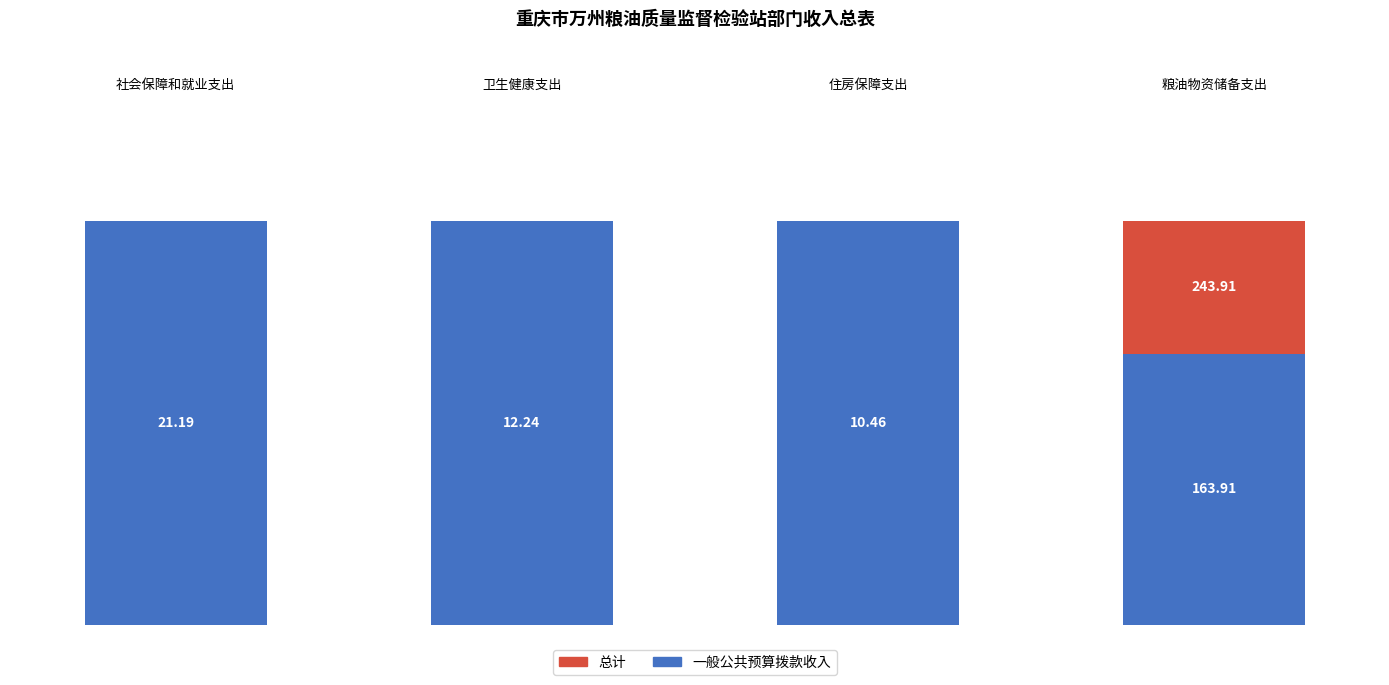

At which label does 总计 reach its minimum?

住房保障支出